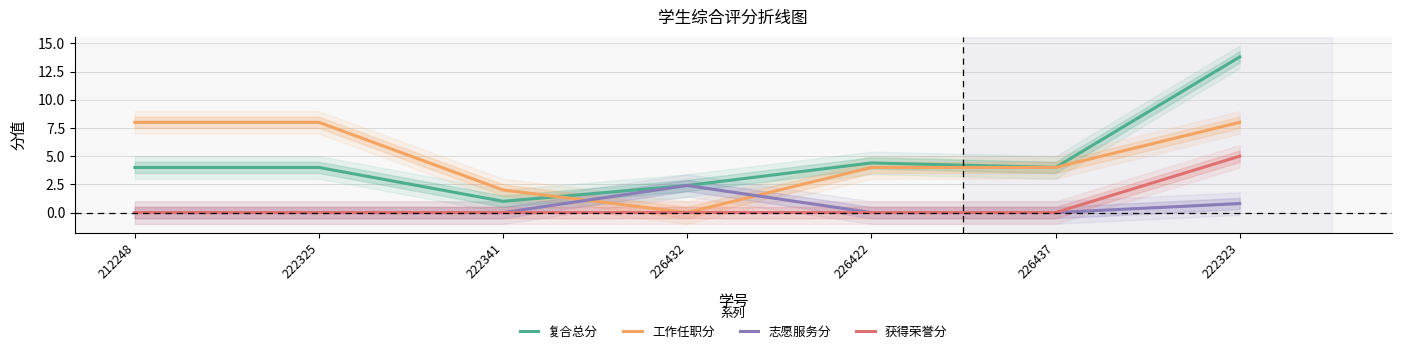

Reading left to right, list all the values displayed in this chart.

复合总分: 212248=4.0	222325=4.0	222341=1.0	226432=2.4	226422=4.4	226437=4.0	222323=13.8
工作任职分: 212248=8.0	222325=8.0	222341=2.0	226432=0.0	226422=4.0	226437=4.0	222323=8.0
志愿服务分: 212248=0.0	222325=0.0	222341=0.0	226432=2.4	226422=0.0	226437=0.0	222323=0.8
获得荣誉分: 212248=0.0	222325=0.0	222341=0.0	226432=0.0	226422=0.0	226437=0.0	222323=5.0